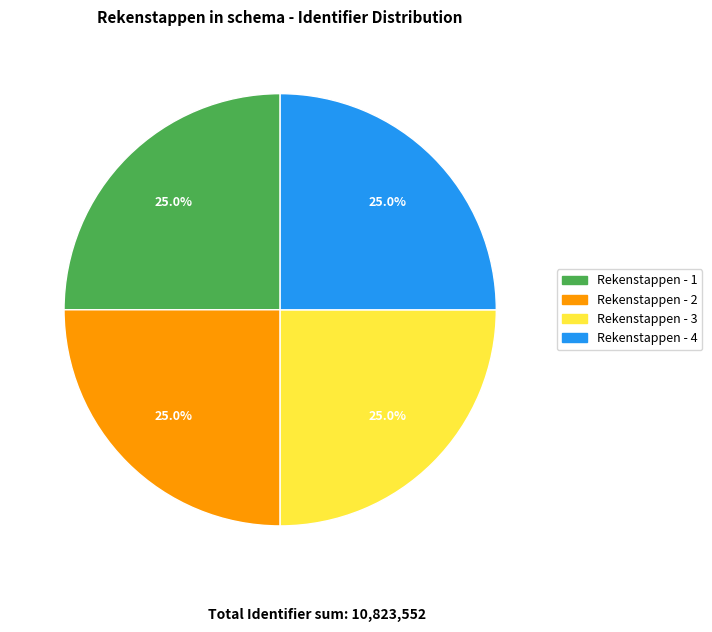

To the nearest percent, what is the average slice percentage?

25%